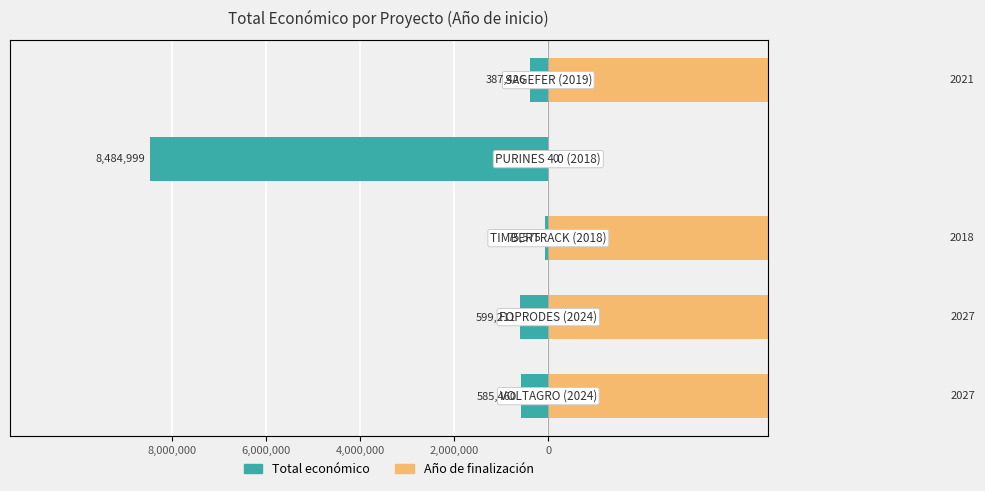

What is the minimum value for Total económico?

-8484999.0